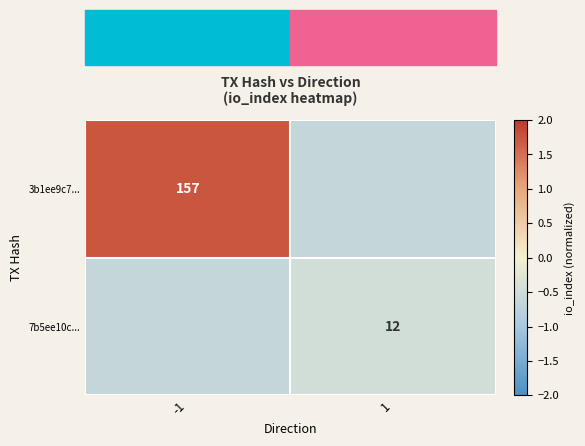

Count the number of categories in the chart.

2